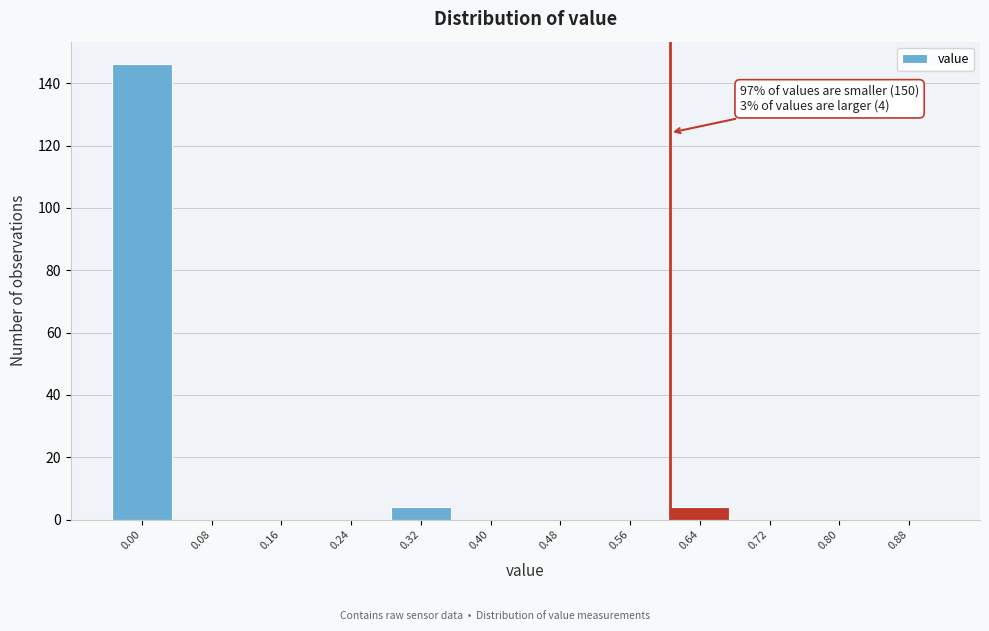

Reading left to right, transcribe all the data shown in this chart.

0.00=146	0.08=0	0.16=0	0.24=0	0.32=4	0.40=0	0.48=0	0.56=0	0.64=4	0.72=0	0.80=0	0.88=0